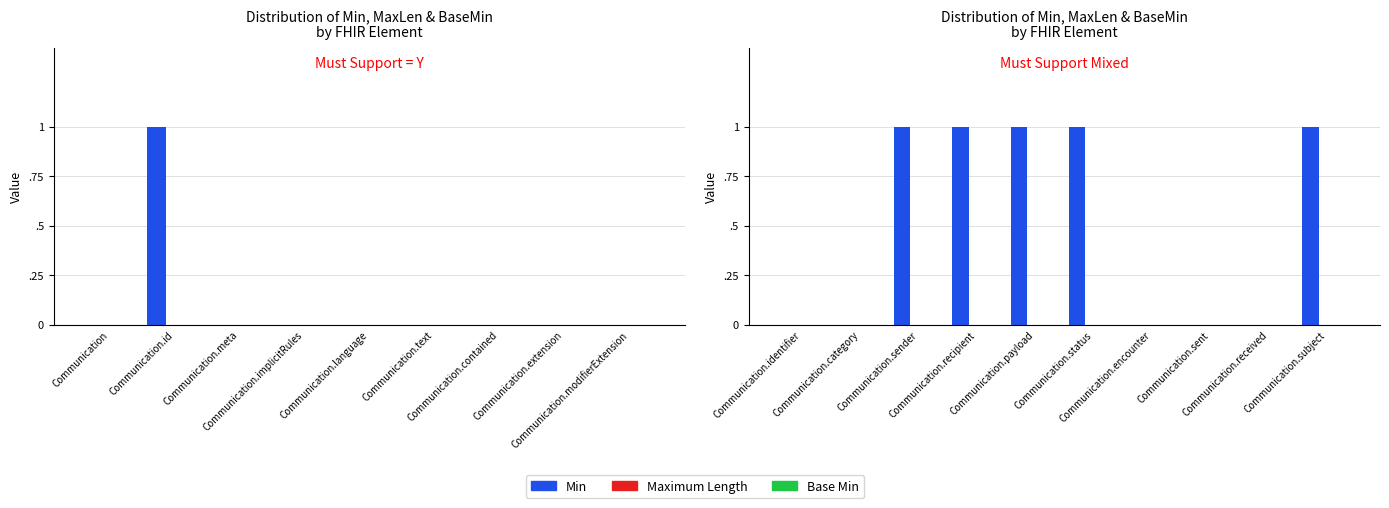

Are the bars grouped side by side (vs. stacked)?

Yes